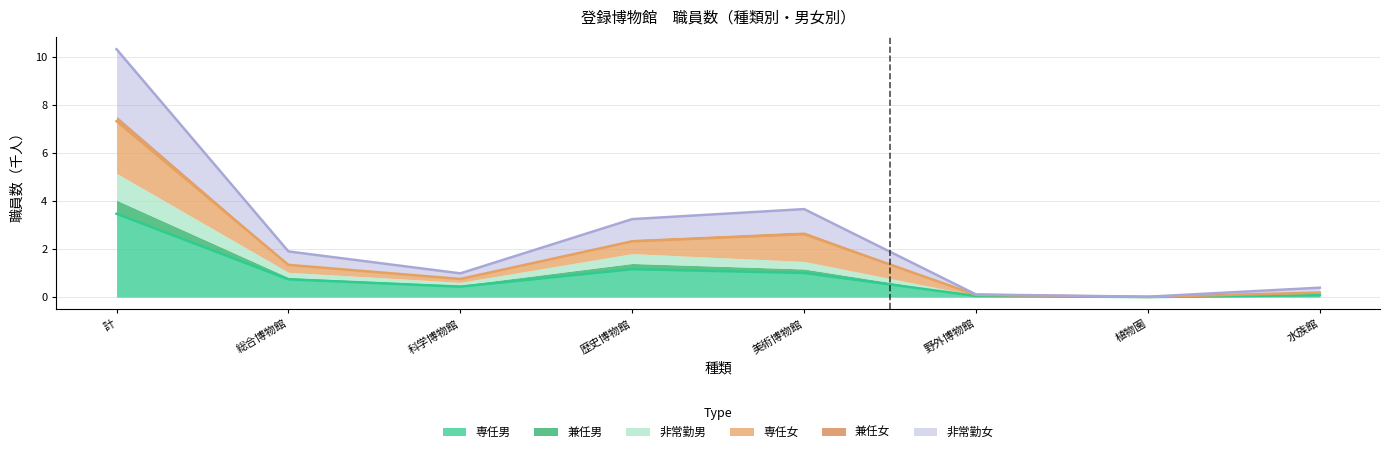

Which category has the lowest value in the 専任男 series?

植物園